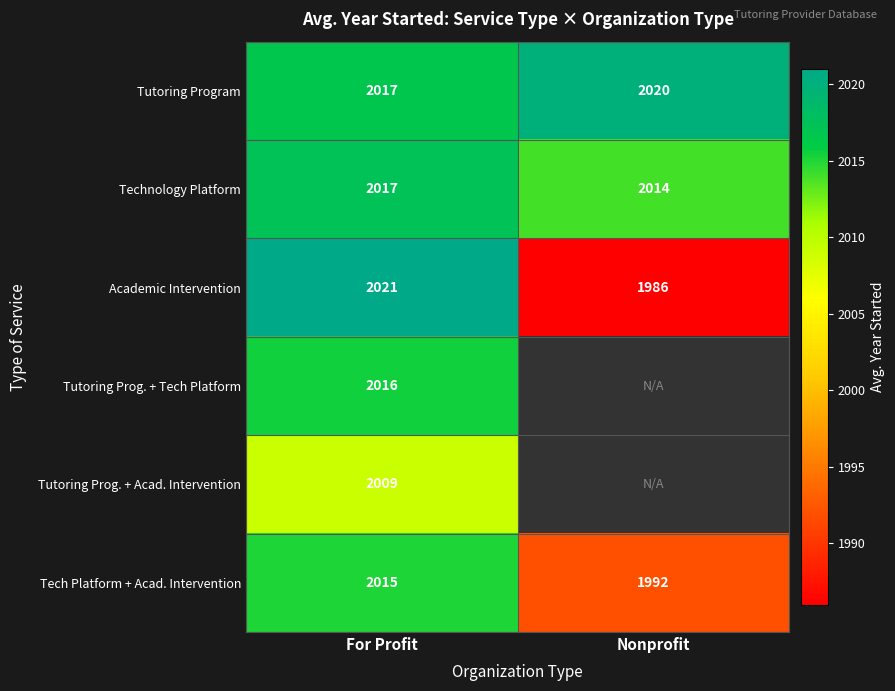

At how many categories does at least one series exceed 2017?

2